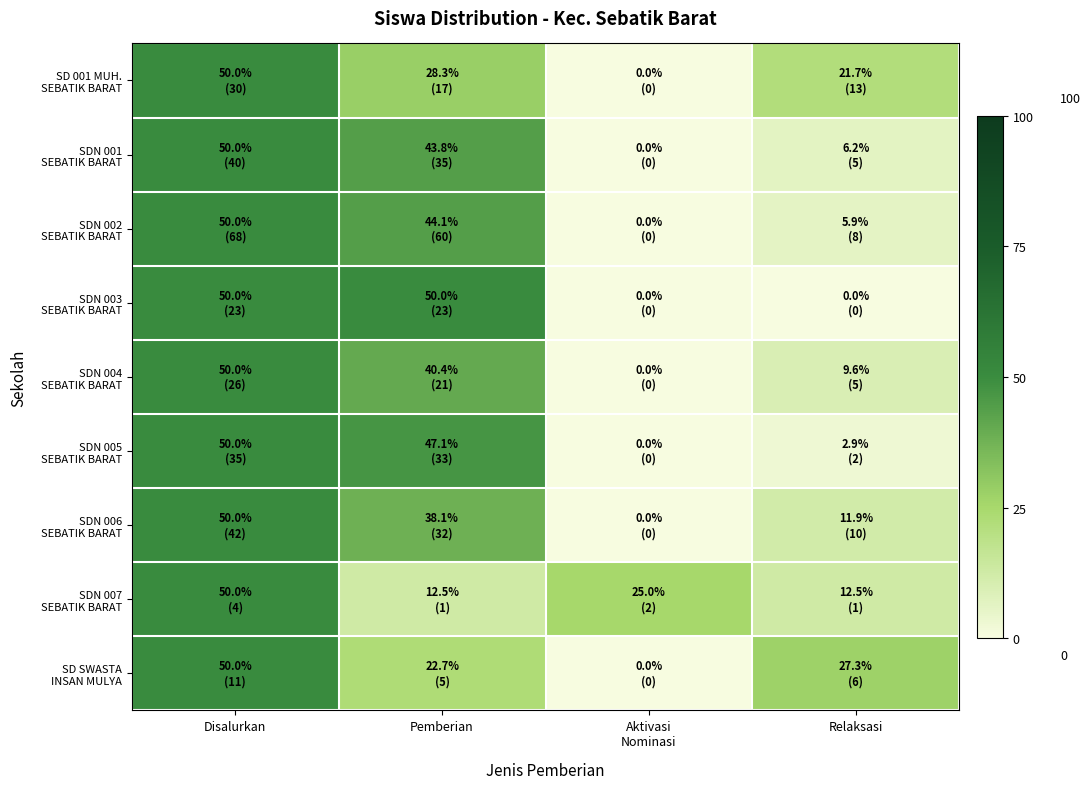

Which series changed the most between Pemberian and Relaksasi?

SDN 003 SEBATIK BARAT